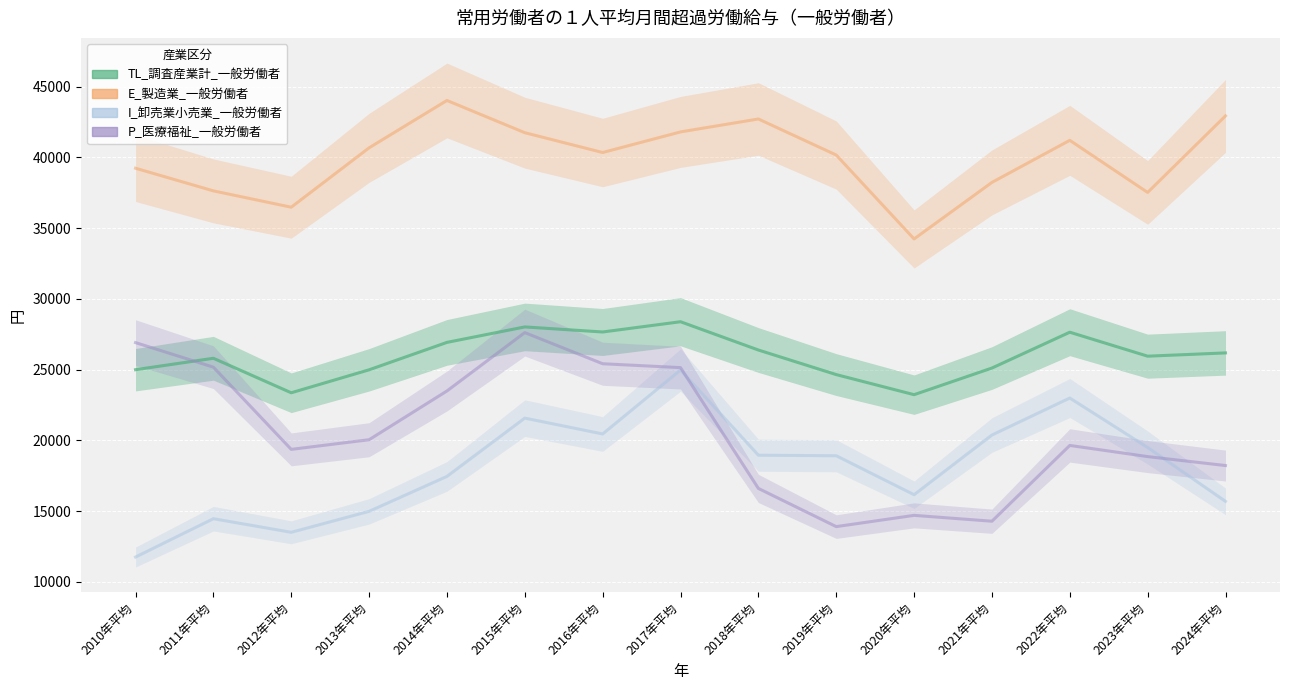

The E_製造業_一般労働者 series shows 37629 at 2011年平均. True or false?

True